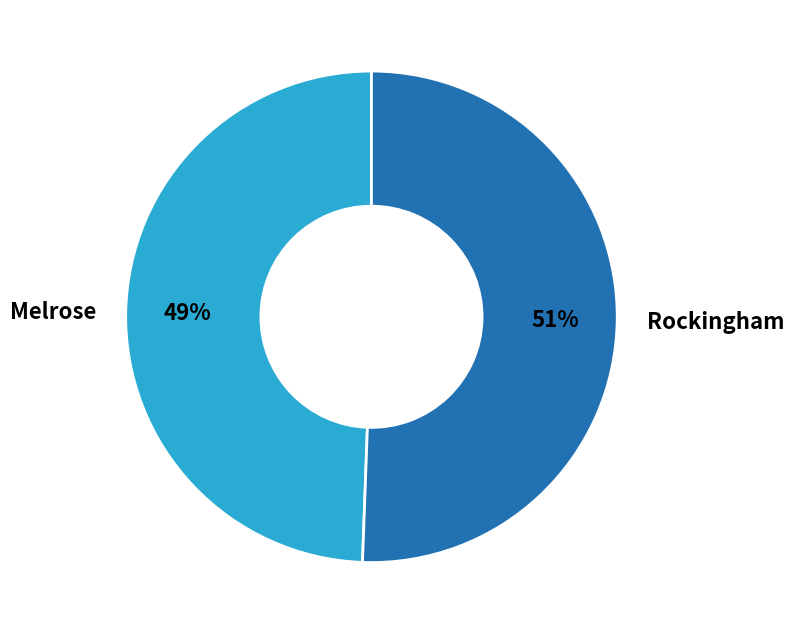

Do Melrose and Rockingham together represent more than half of the pie?

Yes